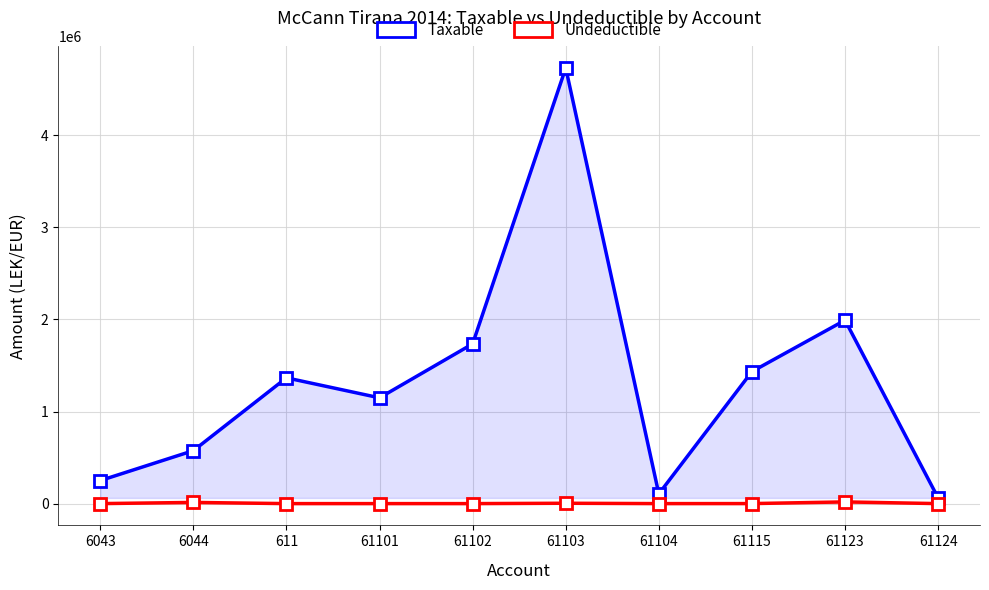

Reading right to left, transcribe all the data shown in this chart.

Taxable: 61124=61813.2	61123=1991862.2	61115=1433753.2	61104=105900.0	61103=4731146.9	61102=1735151.5	61101=1149043.7	611=1366068.5	6044=575296.9	6043=250227.1
Undeductible: 61124=0.0	61123=18500.0	61115=250.0	61104=0.0	61103=3920.0	61102=0.0	61101=0.0	611=0.0	6044=12822.0	6043=0.0